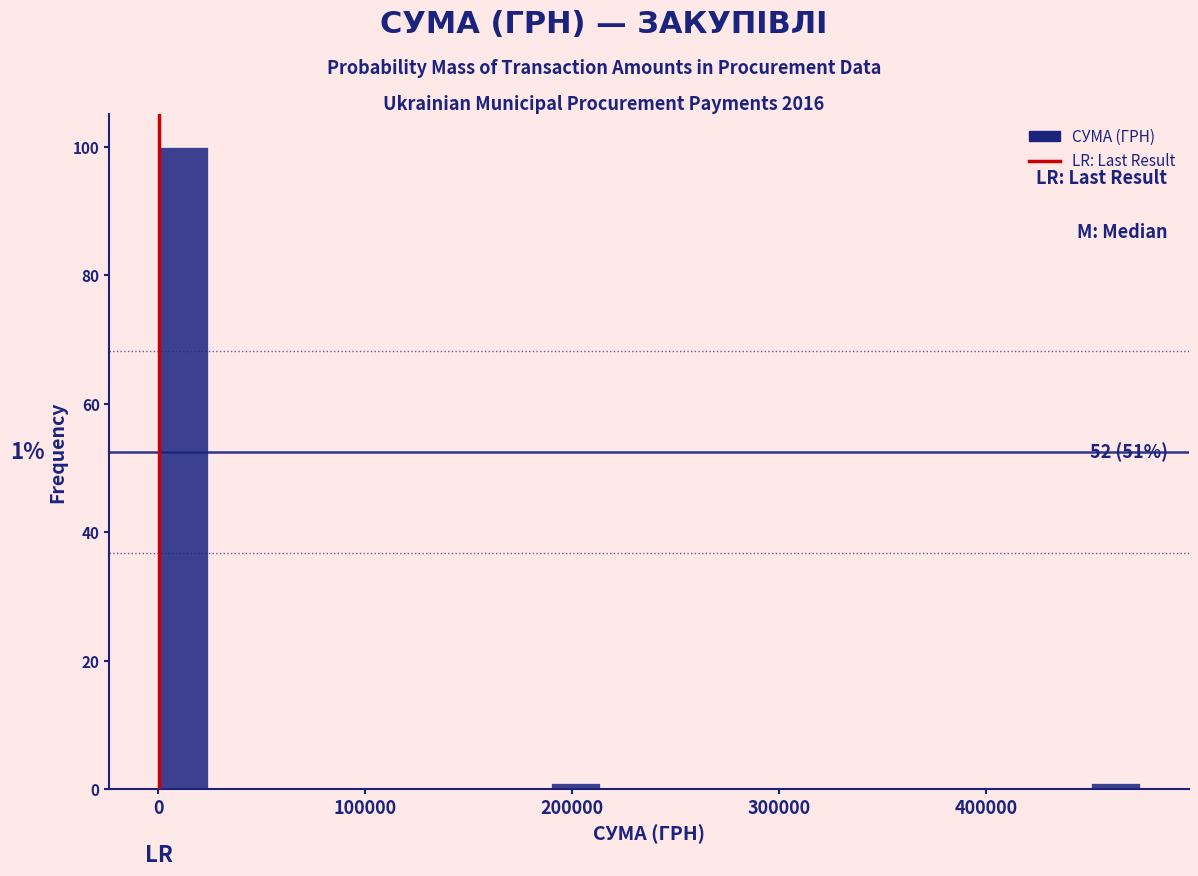

Read against the x-axis, roughly where is the centre of the tallest bar?

10000